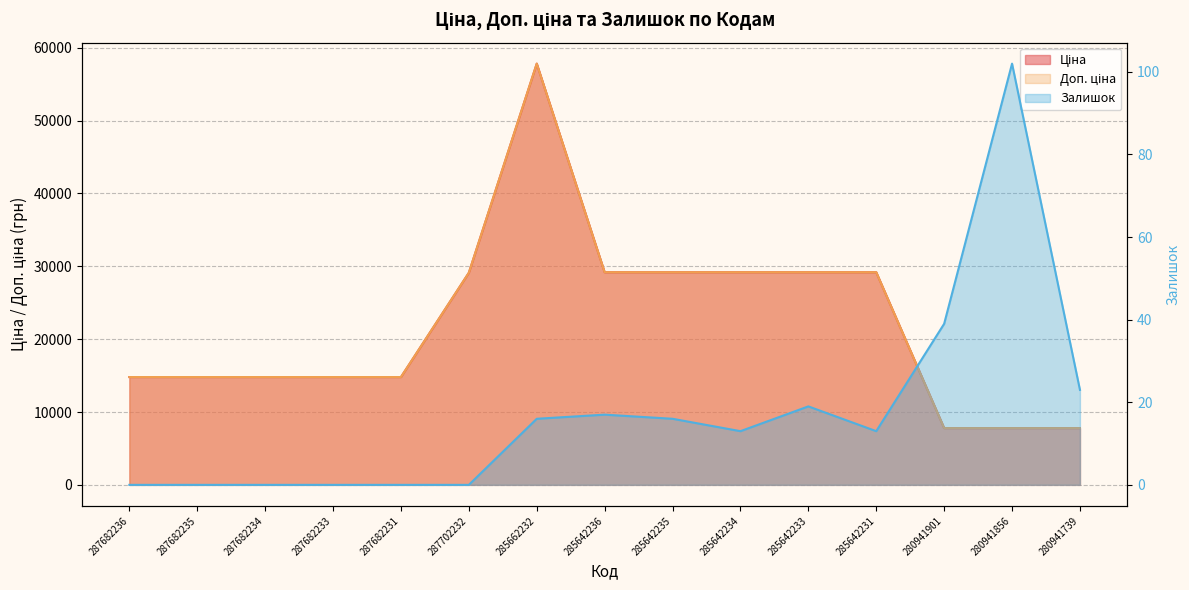

What position from the right is 280941856?

2